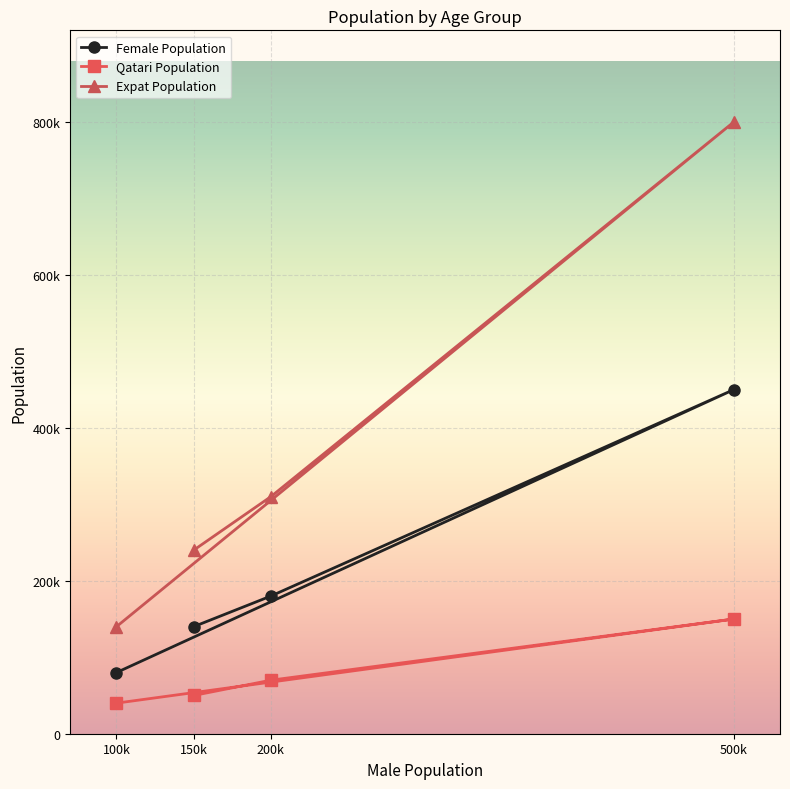

What is the total value across all series at 100k?

260000